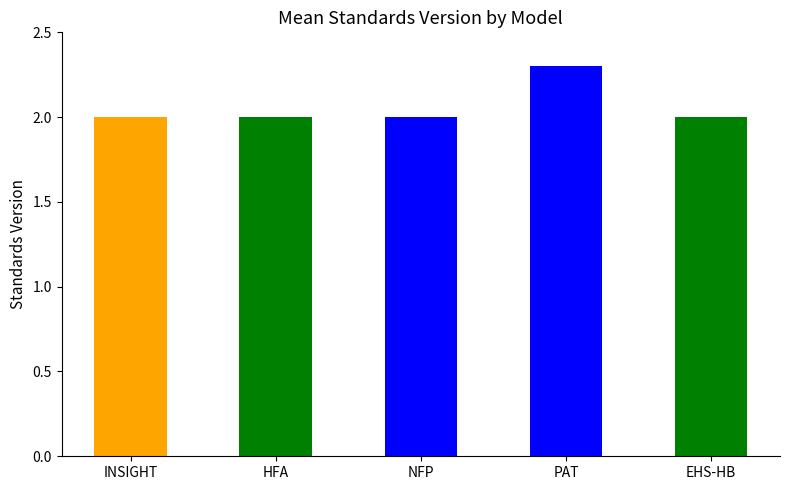

Does the chart contain any negative values?

No